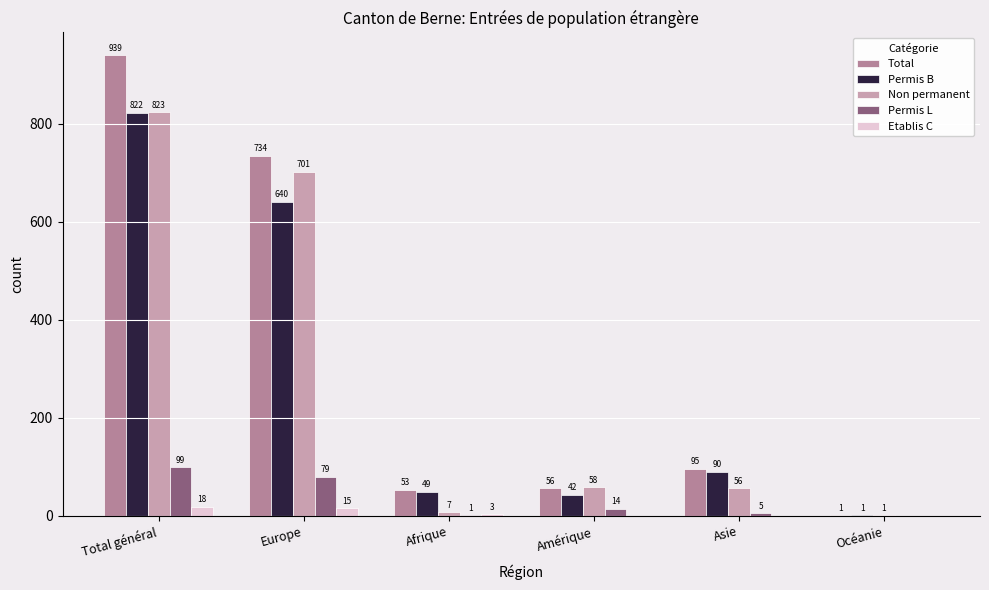

True or false: Permis B has a value of 10 at Amérique.

False